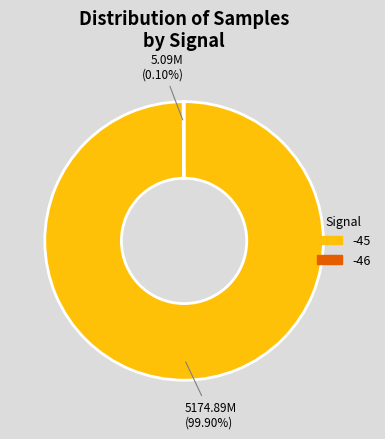

Does any single category account for the majority?

Yes